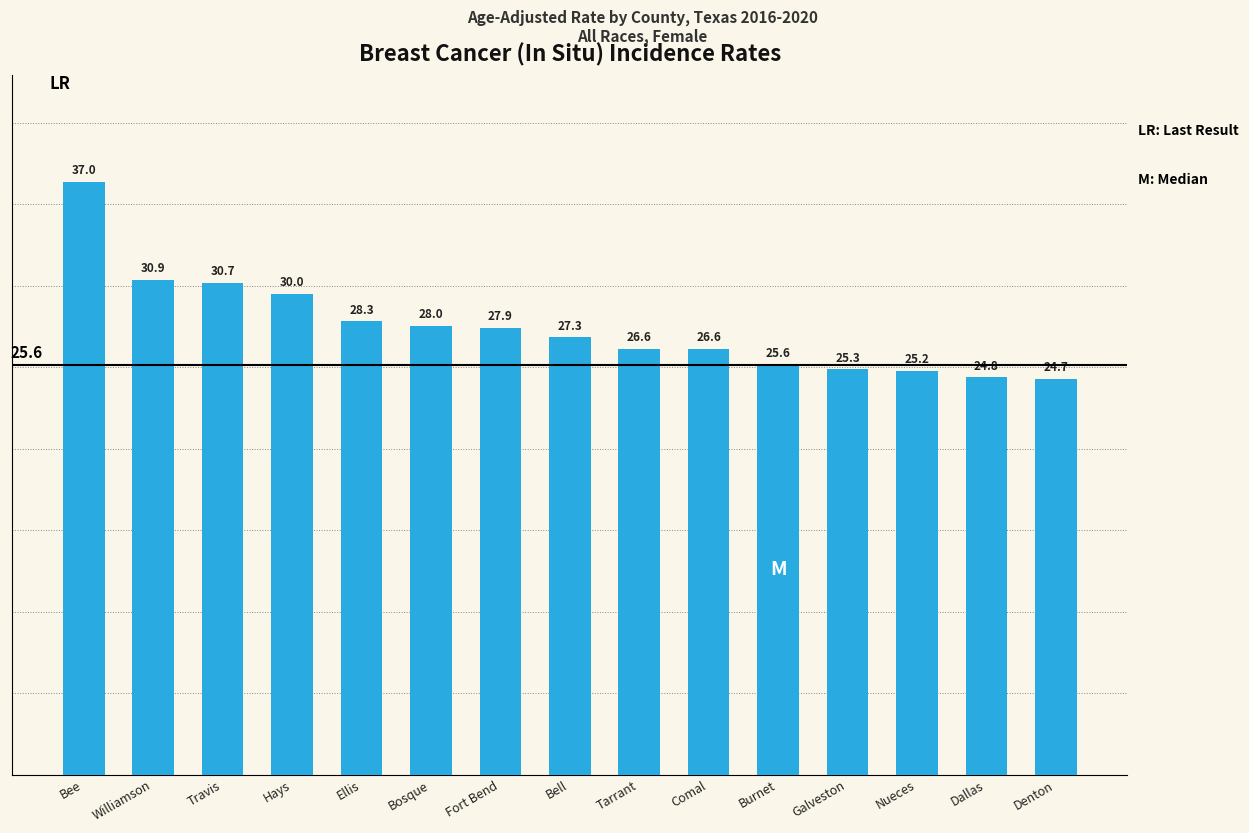

Between Bosque and Fort Bend, which is larger?

Bosque